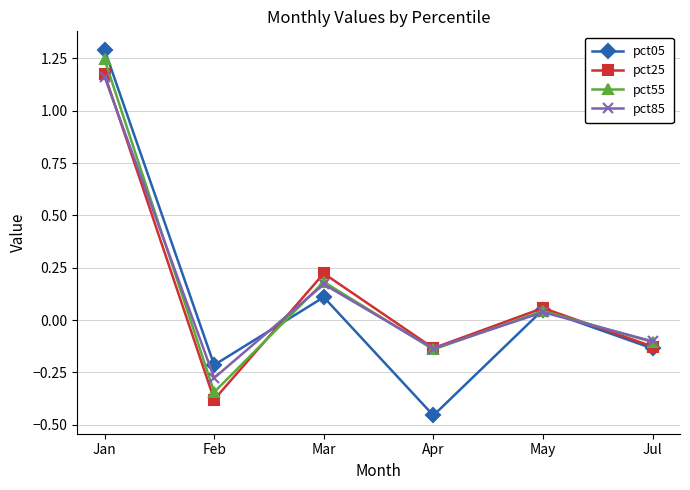

The value of pct55 at Mar is 0.2. True or false?

True